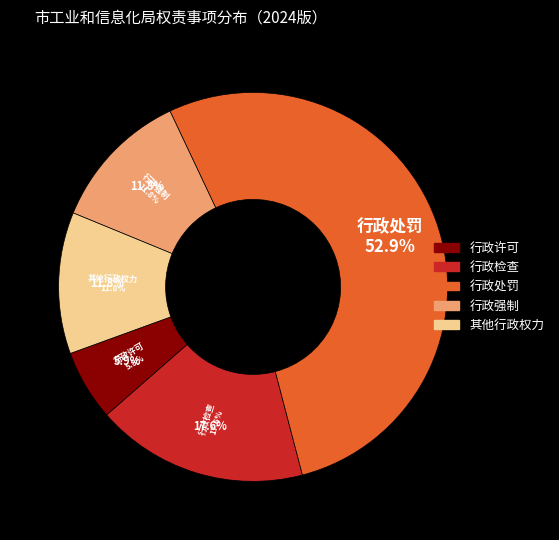

The 行政许可 slice represents 6% of the pie. True or false?

True